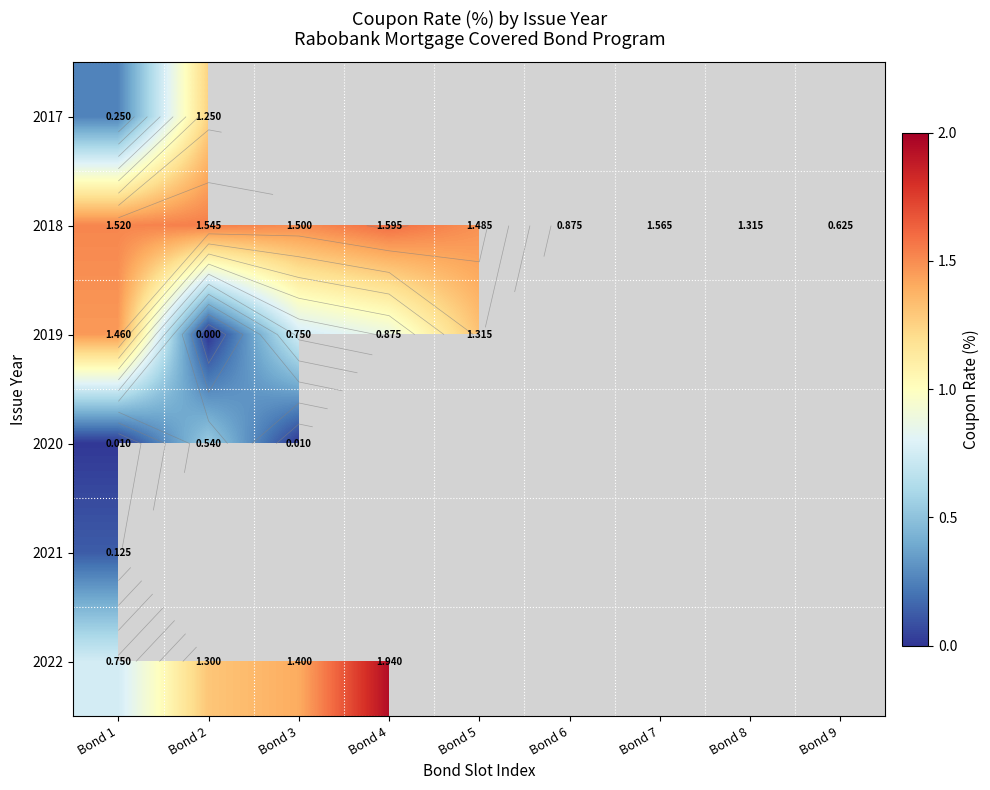

How many values in the 2018 series exceed 1?

7